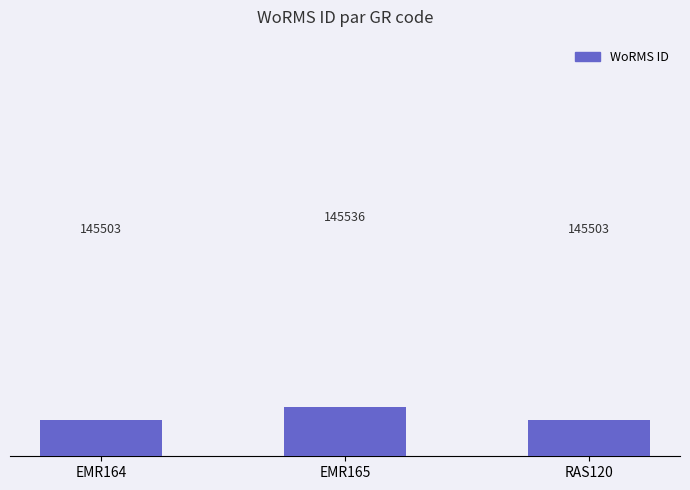

Reading left to right, list all the values displayed in this chart.

EMR164=145503	EMR165=145536	RAS120=145503